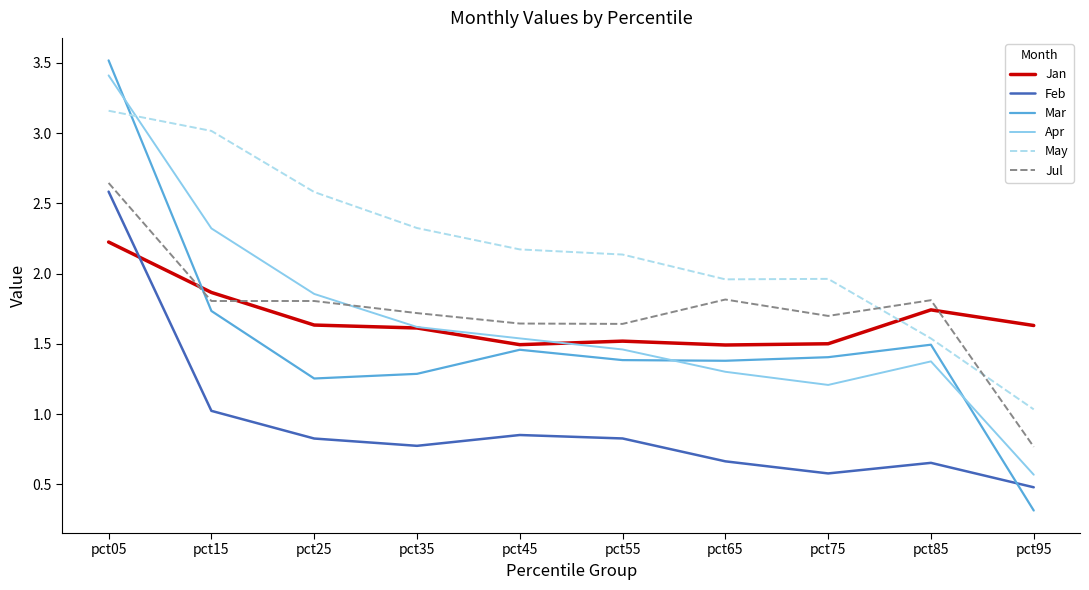

The value of May at pct45 is 2.9. True or false?

False